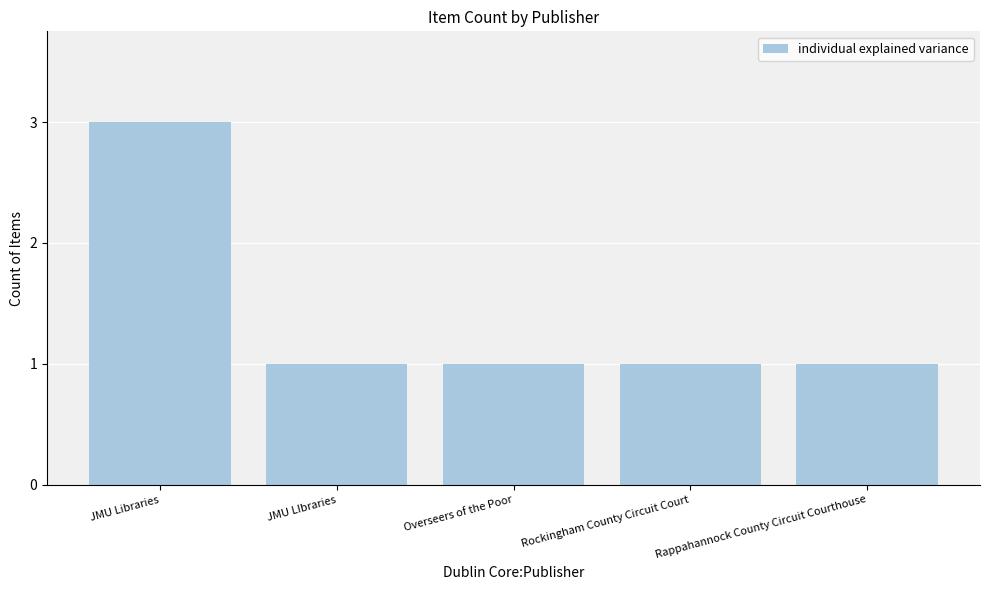

The chart shows a value of 1 at Overseers of the Poor. True or false?

True